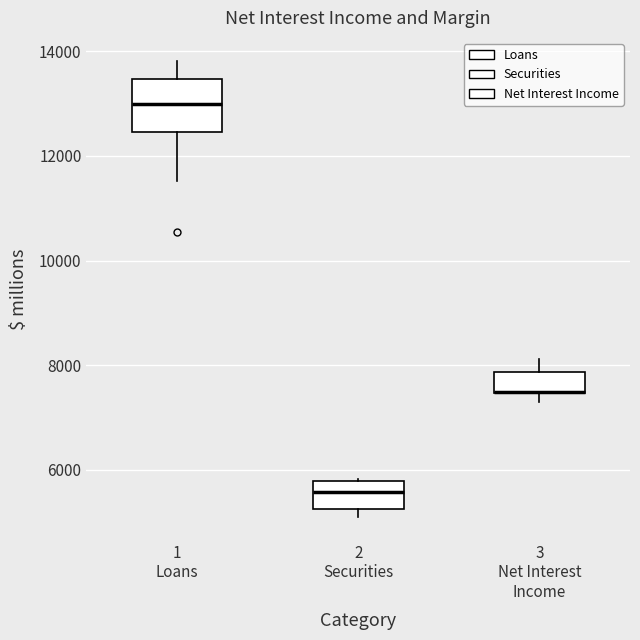

Which box is the tallest, from its lower edge to its upper edge?

1 Loans